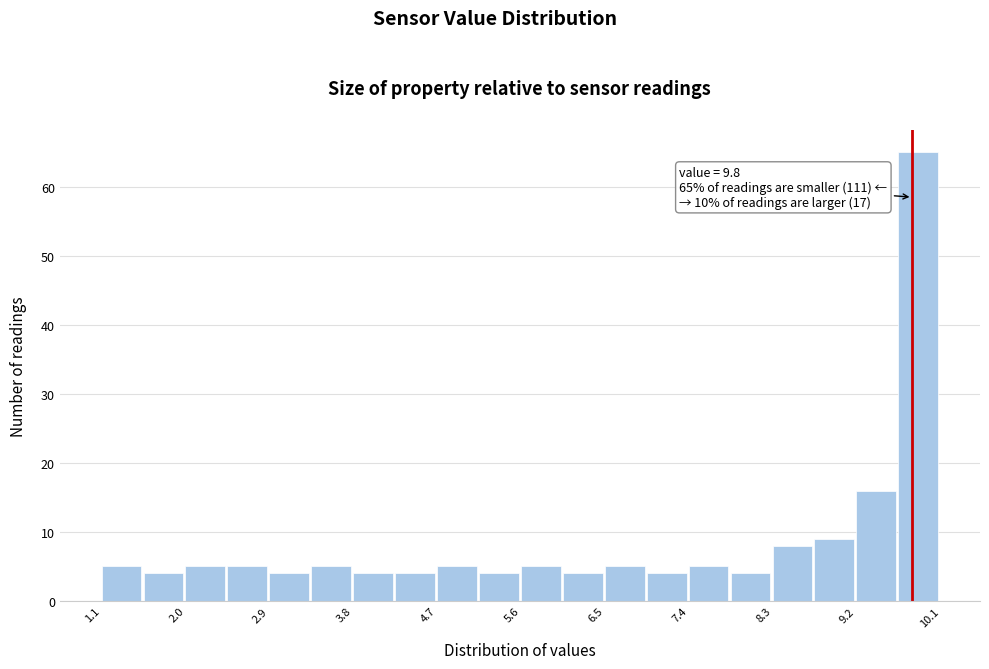

Over which range of the x-axis is the bar tallest?

9.65 to 10.10